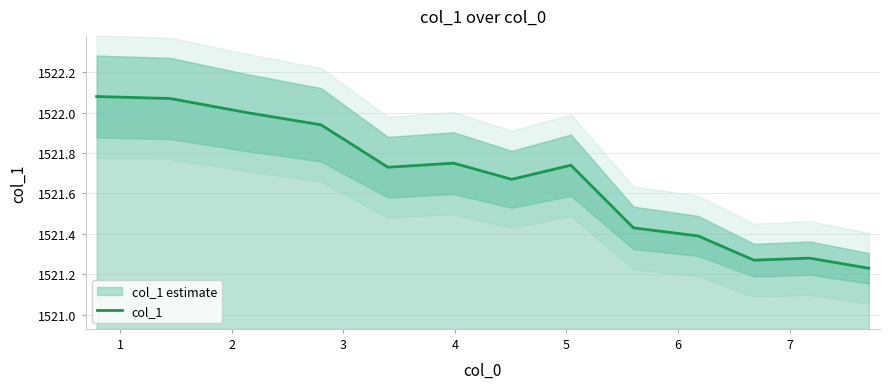

Where is the first local minimum?

4